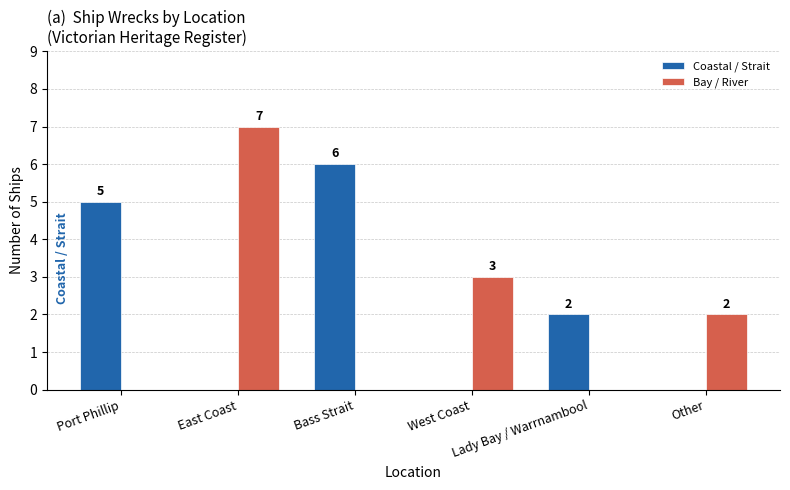

At which label is Coastal / Strait closest to 3?

Lady Bay / Warrnambool